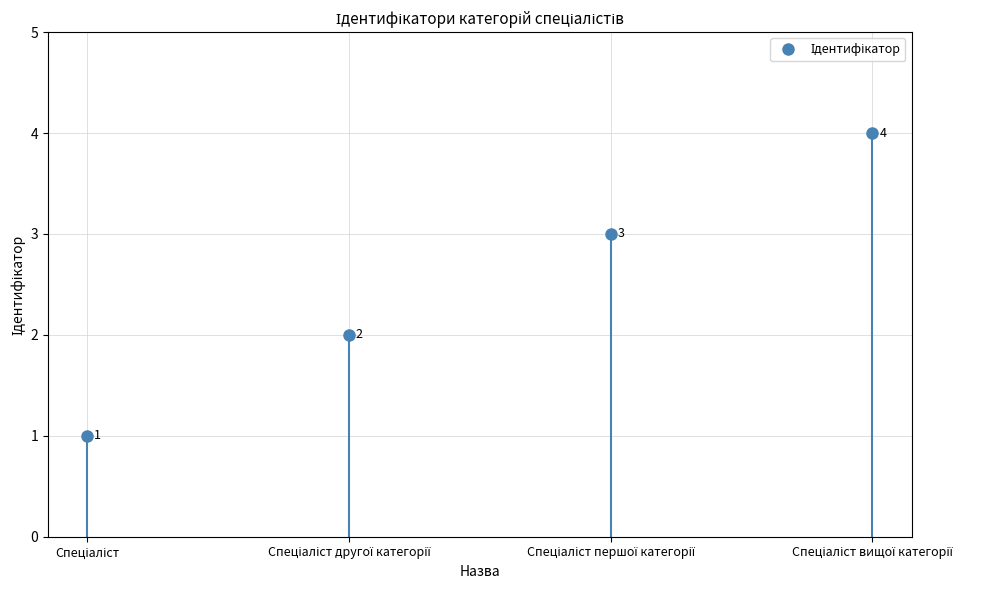

Where does the data first go above 3?

Спеціаліст вищої категорії